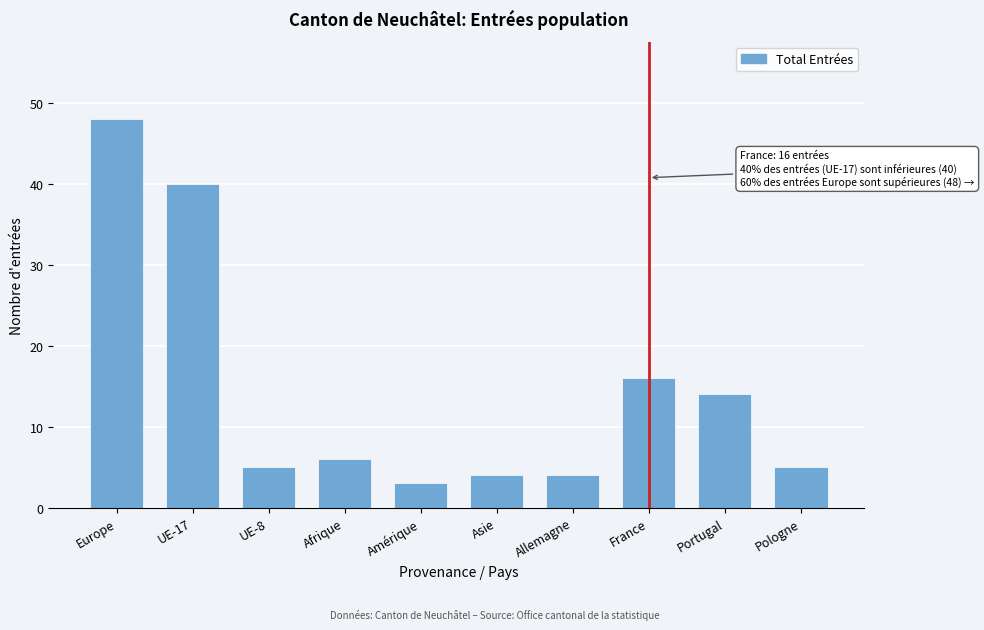

Reading left to right, transcribe all the data shown in this chart.

Europe=48	UE-17=40	UE-8=5	Afrique=6	Amérique=3	Asie=4	Allemagne=4	France=16	Portugal=14	Pologne=5